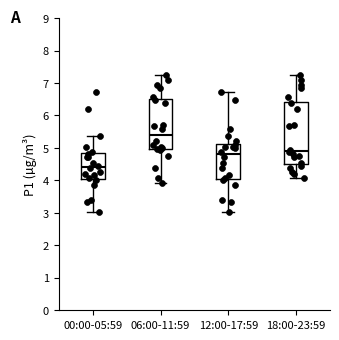

Reading left to right, read every box against the y-axis: the position of its median line, the range the box covers, and the ends of its whiskers. The values are not printed on the chart, so give them approximately, as read against the axis.

00:00-05:59: median 4.4, box 4.1 to 4.8, whiskers 3.0 to 5.4
06:00-11:59: median 5.4, box 5.0 to 6.5, whiskers 3.9 to 7.3
12:00-17:59: median 4.8, box 4.1 to 5.1, whiskers 3.0 to 6.7
18:00-23:59: median 4.9, box 4.5 to 6.4, whiskers 4.1 to 7.3